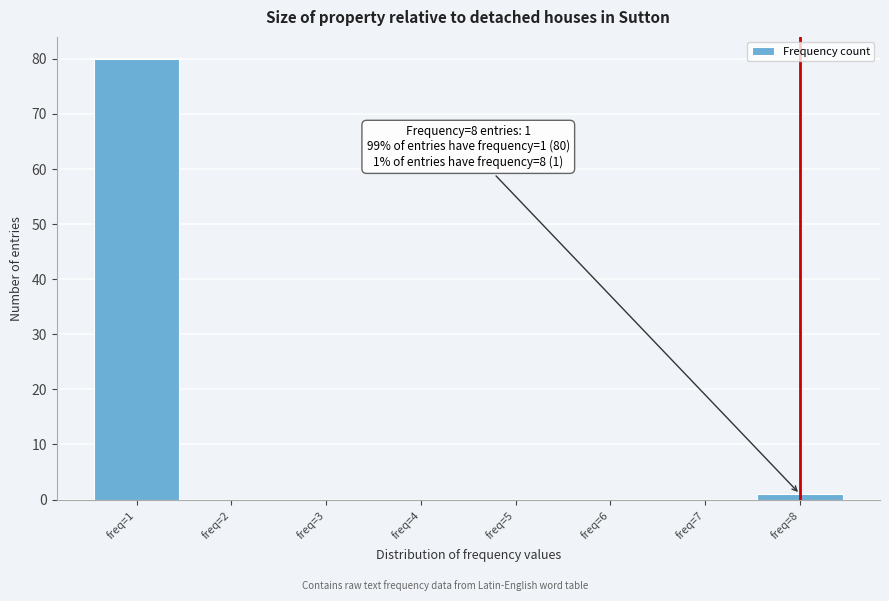

Which range on the x-axis has the tallest bar?

0.5 to 1.5